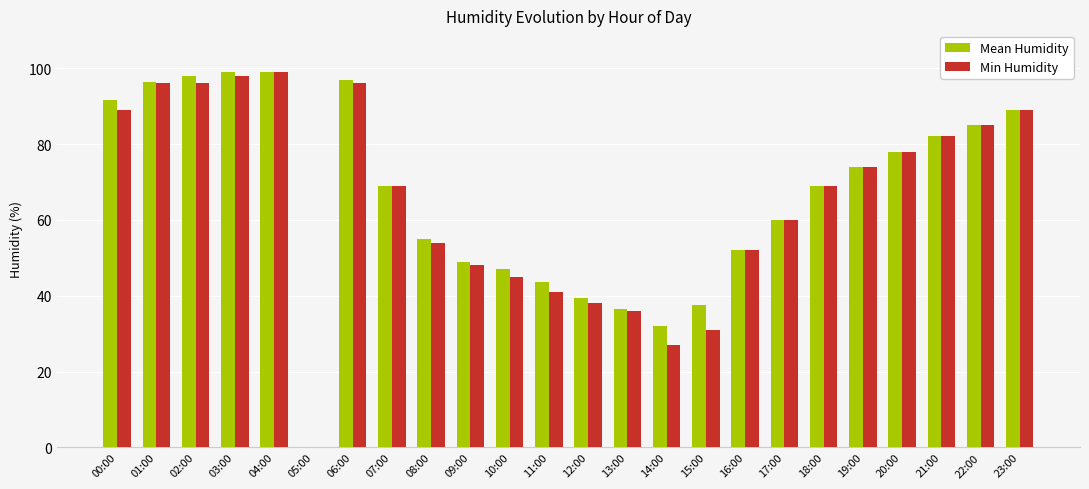

Between 11:00 and 16:00, which series saw the biggest shift?

Min Humidity